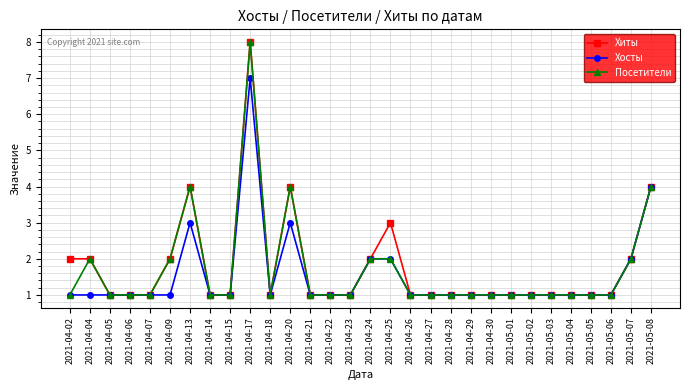

Count the number of categories in the chart.

30